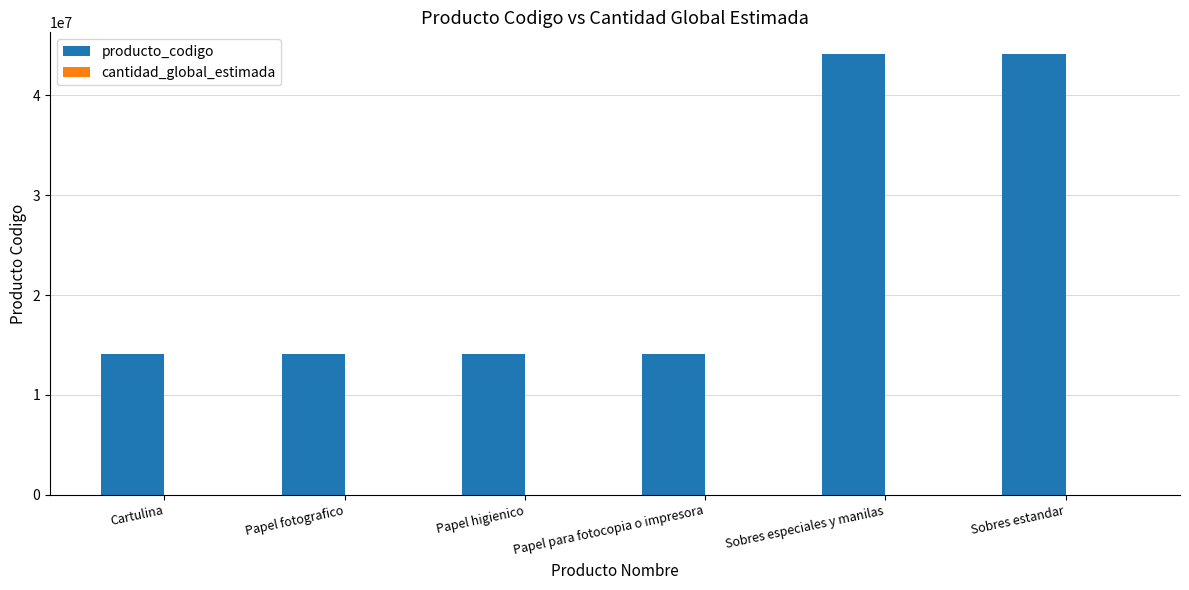

Which series has the largest total across all categories?

producto_codigo